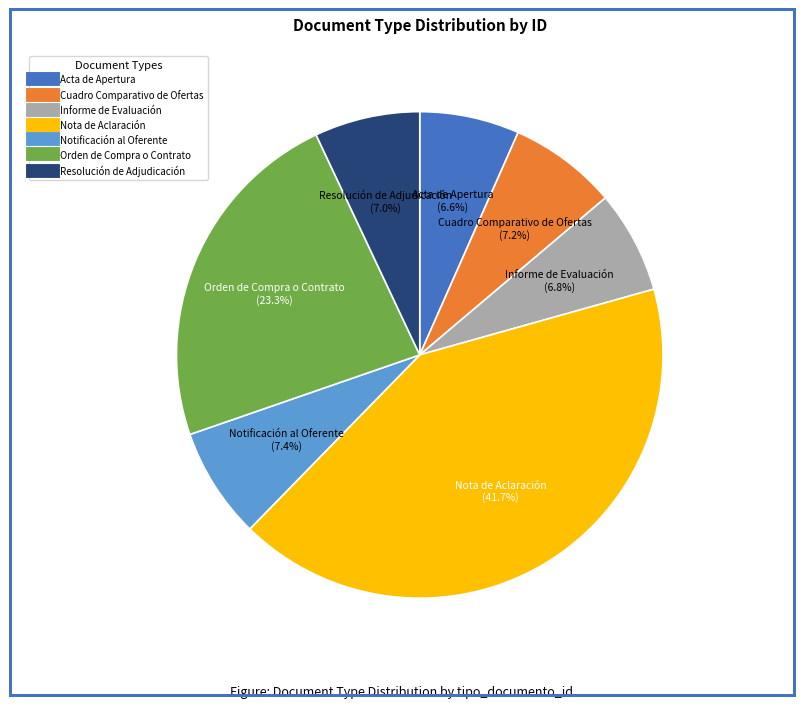

Which slice is the largest?

Nota de Aclaración